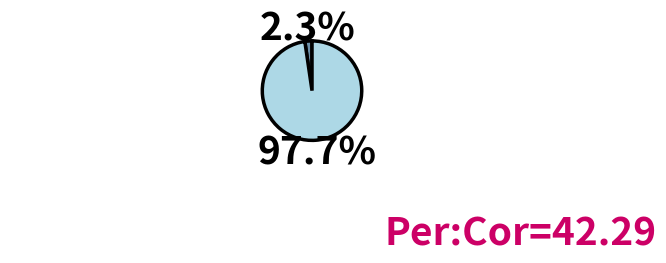

Is there a majority slice in this chart?

Yes